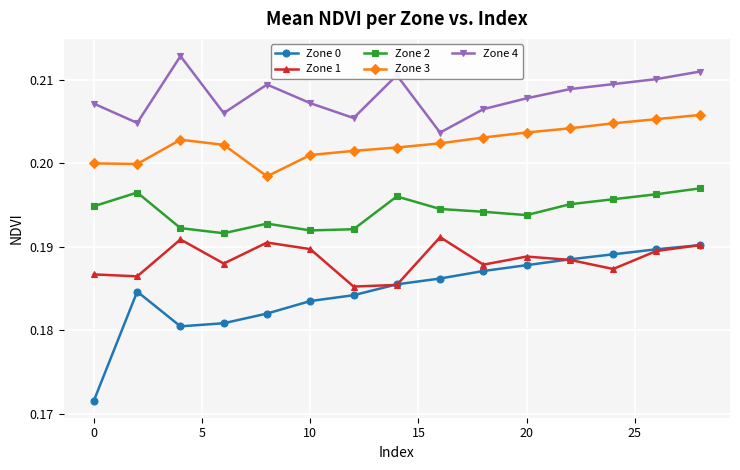

List the series in order of their overall mean, highest first.

Zone 4, Zone 3, Zone 2, Zone 1, Zone 0